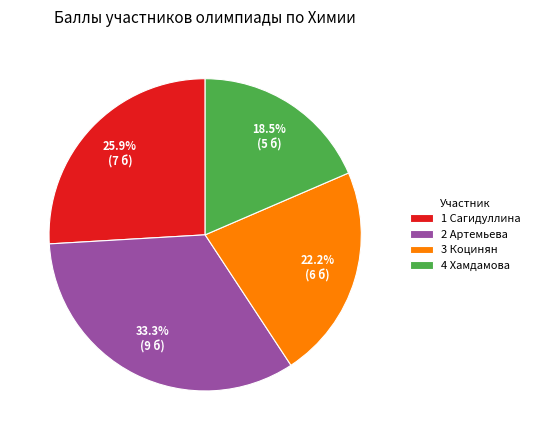

Is it true that 4 Хамдамова is 6% of the pie?

False